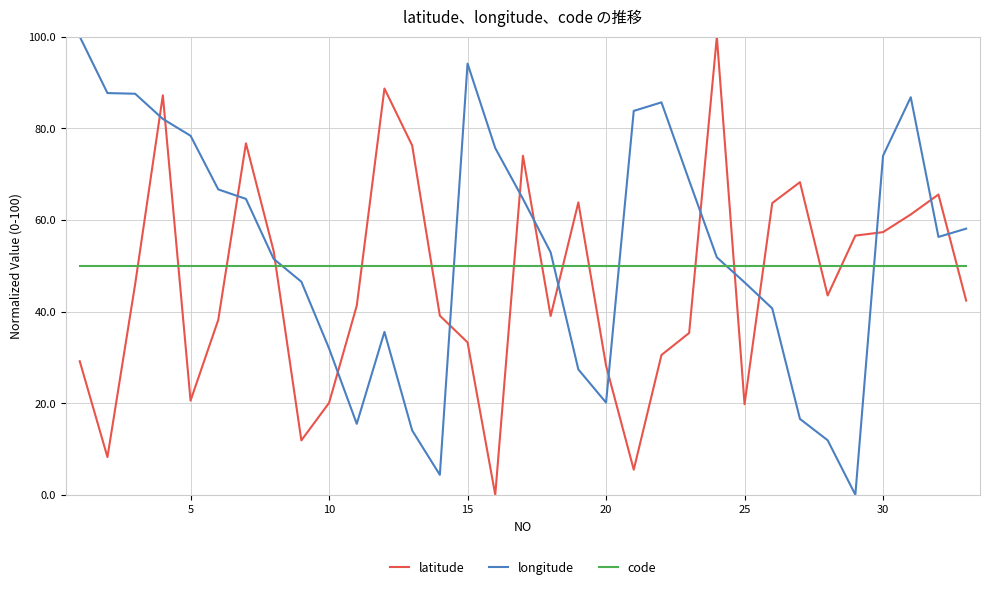

What is the highest value of the code series?

50.0